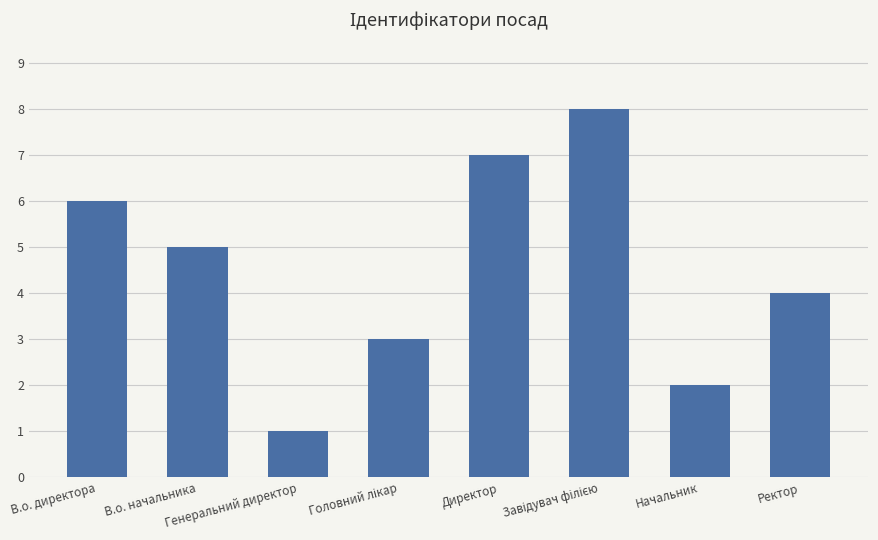

How many values are between 3 and 7?

5